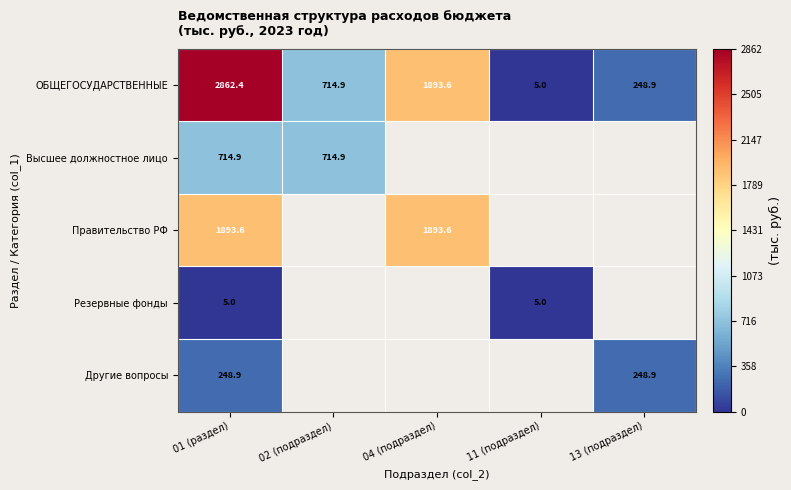

What is the difference between the ОБЩЕГОСУДАРСТВЕННЫЕ values at 02 (подраздел) and 04 (подраздел)?

1178.7